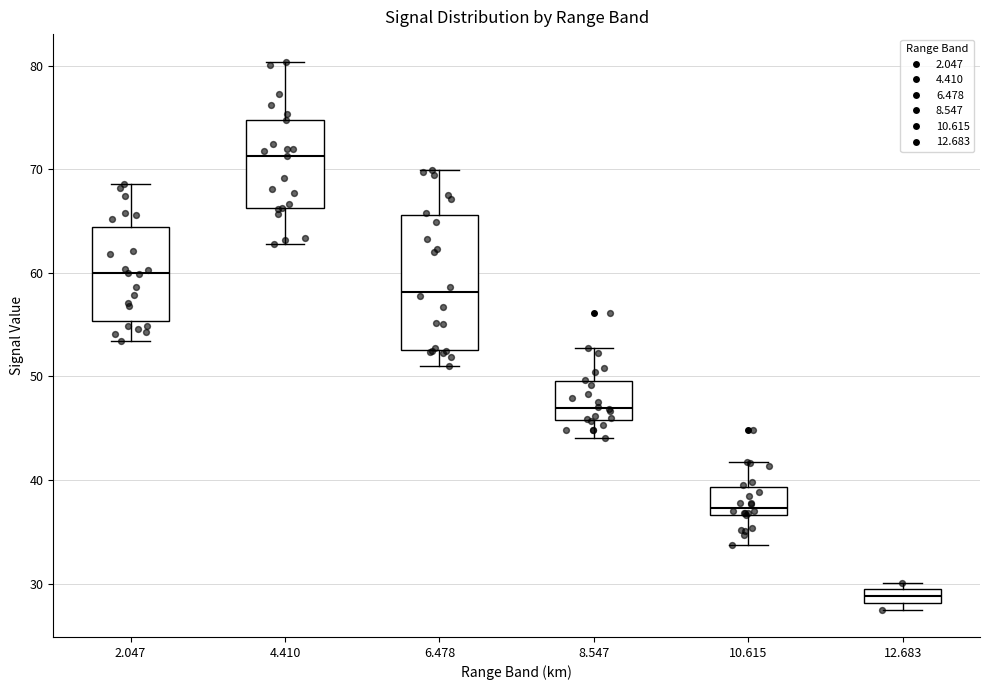

Comparing the boxes themselves (not the whiskers), which one is the tallest?

6.478